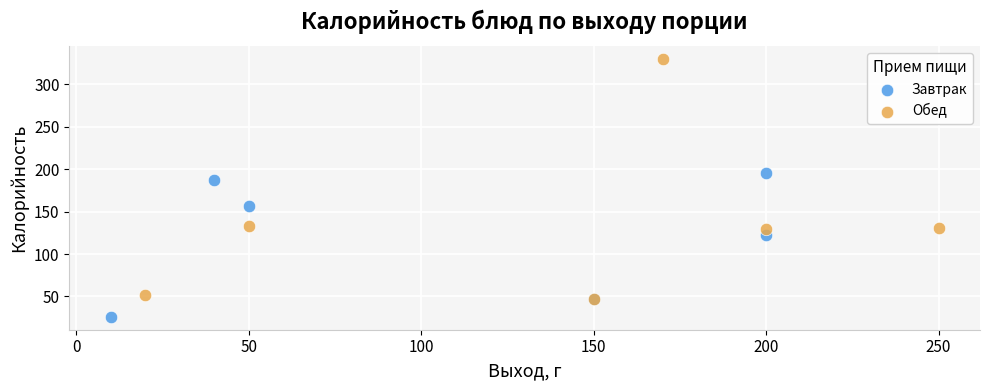

Which series reaches the minimum Y coordinate?

Завтрак